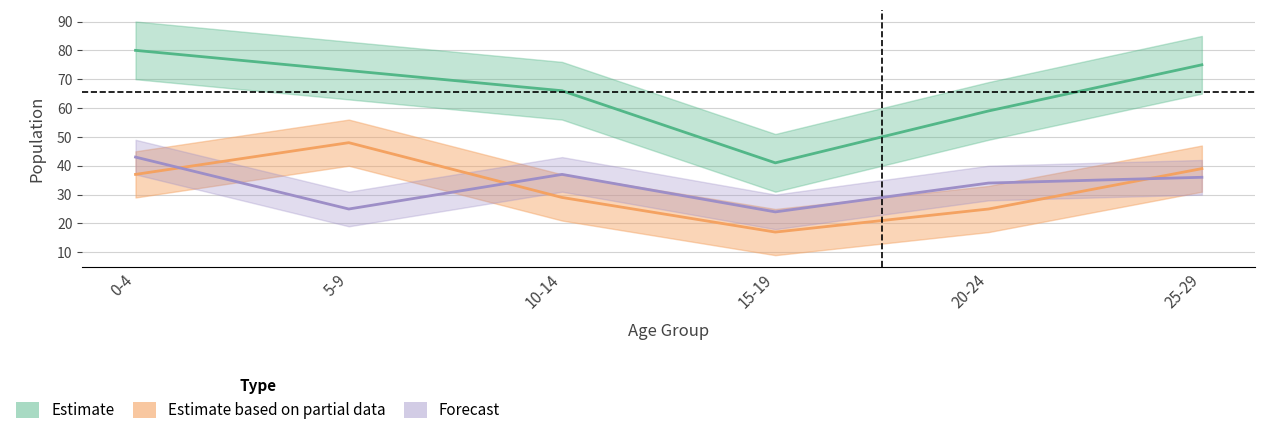

What is the difference between the maximum and minimum values in the female series?

31